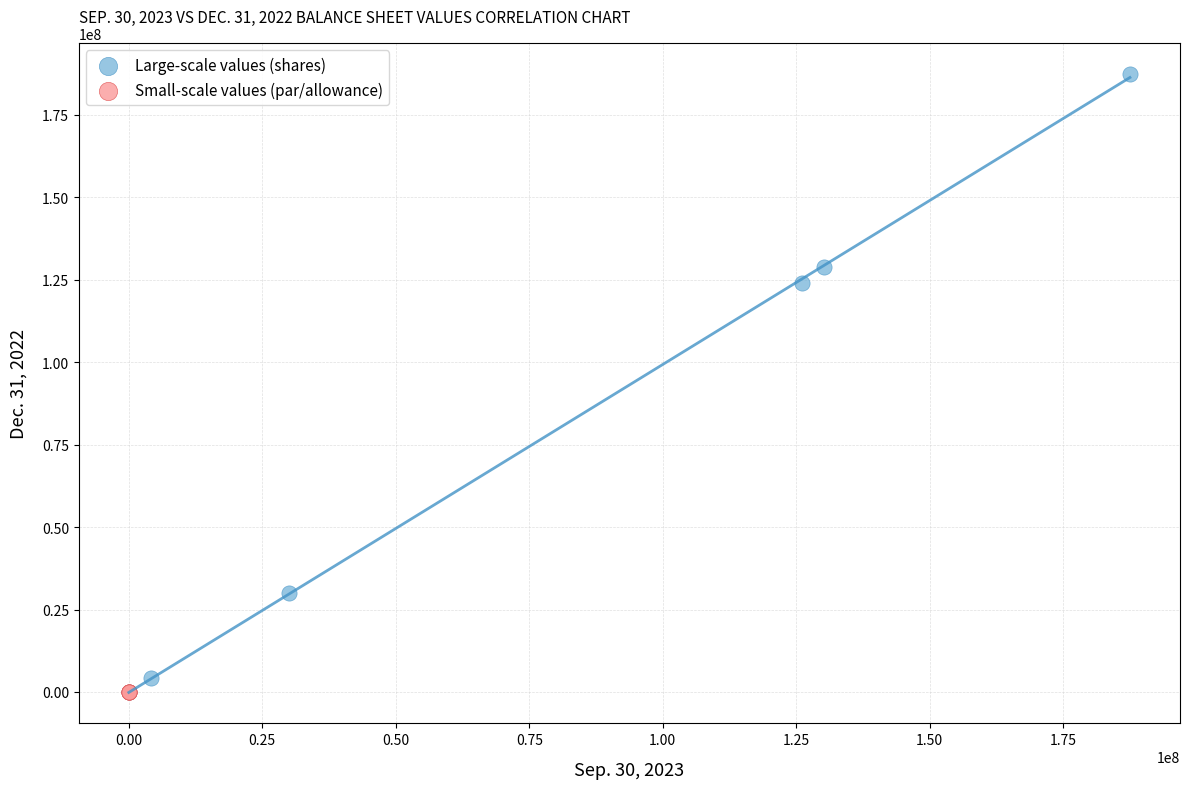

Which series has the largest Y range (max minus min)?

Large-scale values (shares)